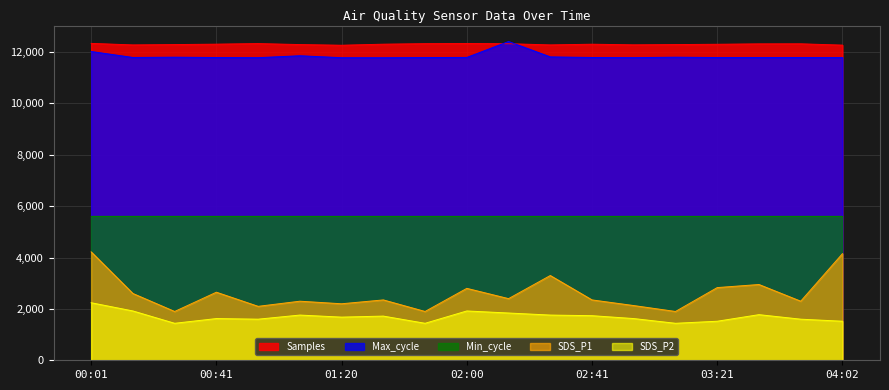

What is the difference between the Samples values at 01:33 and 02:00?

25.8